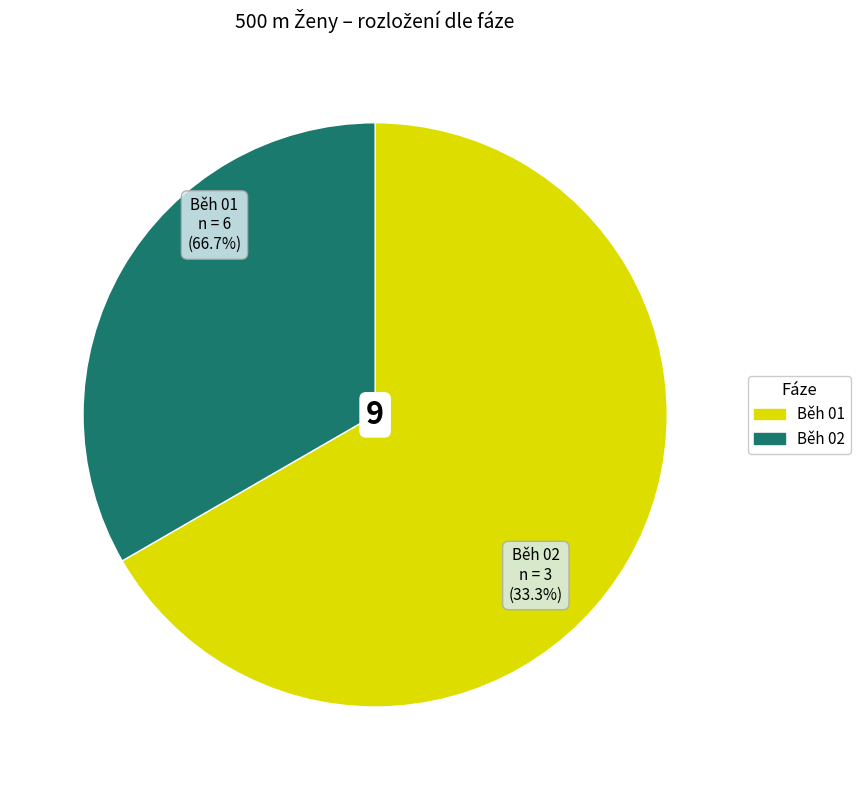

To the nearest percent, what portion does Běh 02 represent?

33%